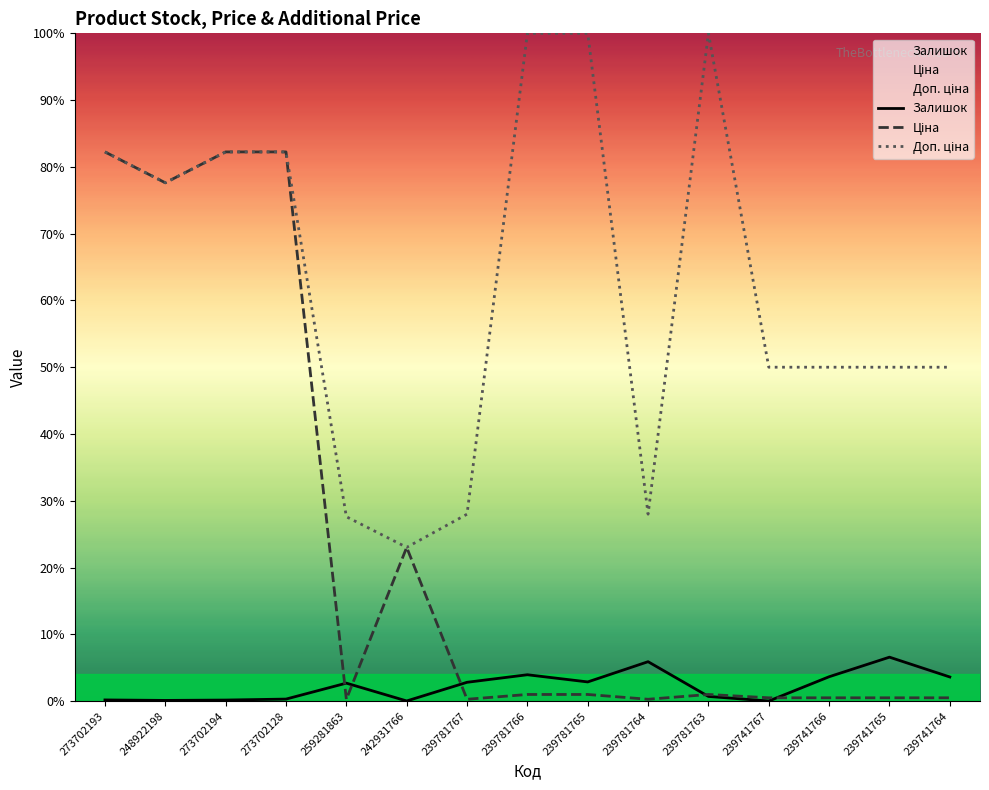

True or false: Ціна and Доп. ціна cross at least once.

False